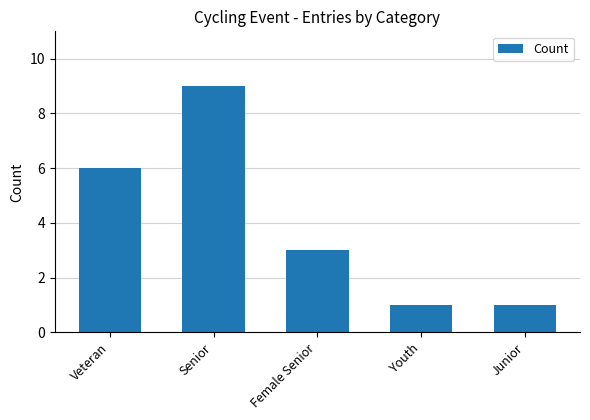

The chart shows a value of 1 at Junior. True or false?

True